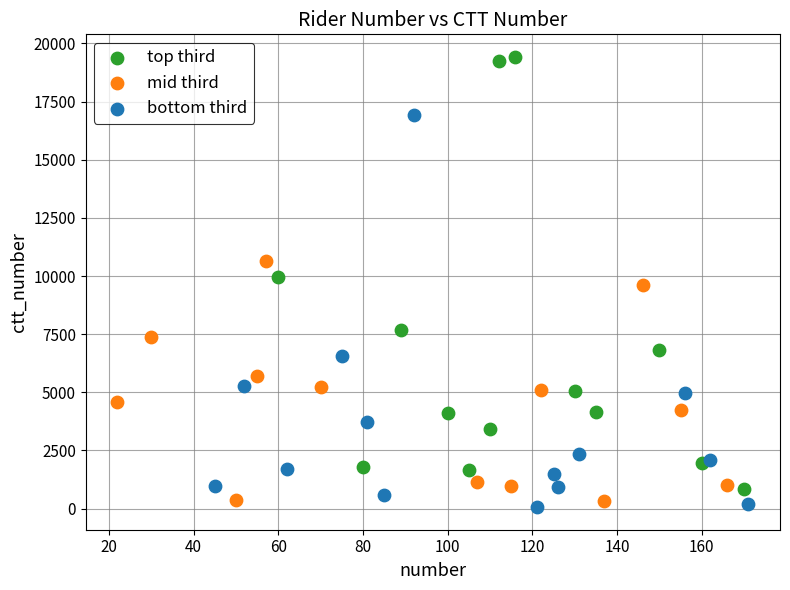

Which series contains the highest Y value?

top third